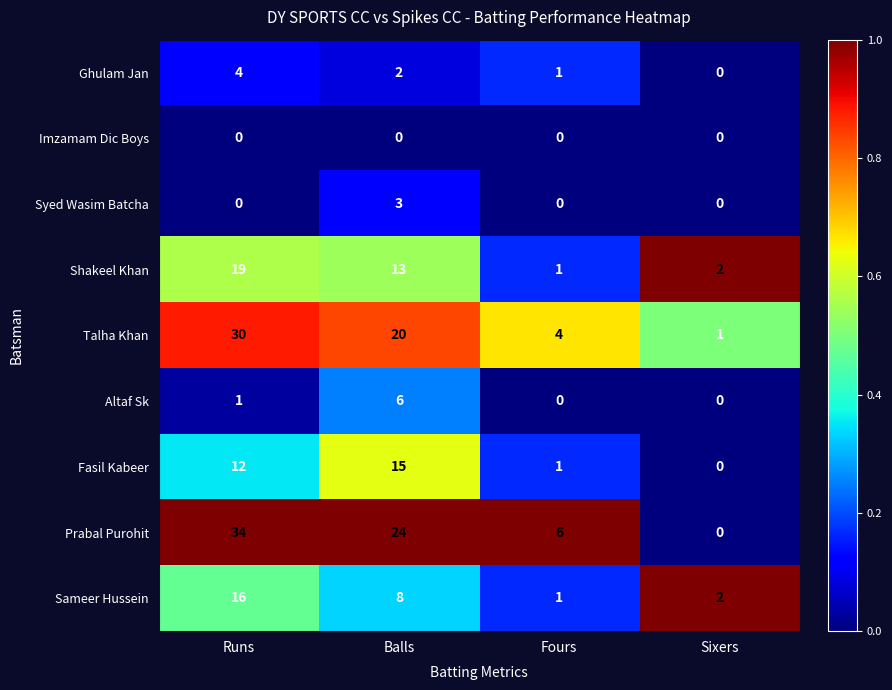

The value of Syed Wasim Batcha at Balls is 3. True or false?

True